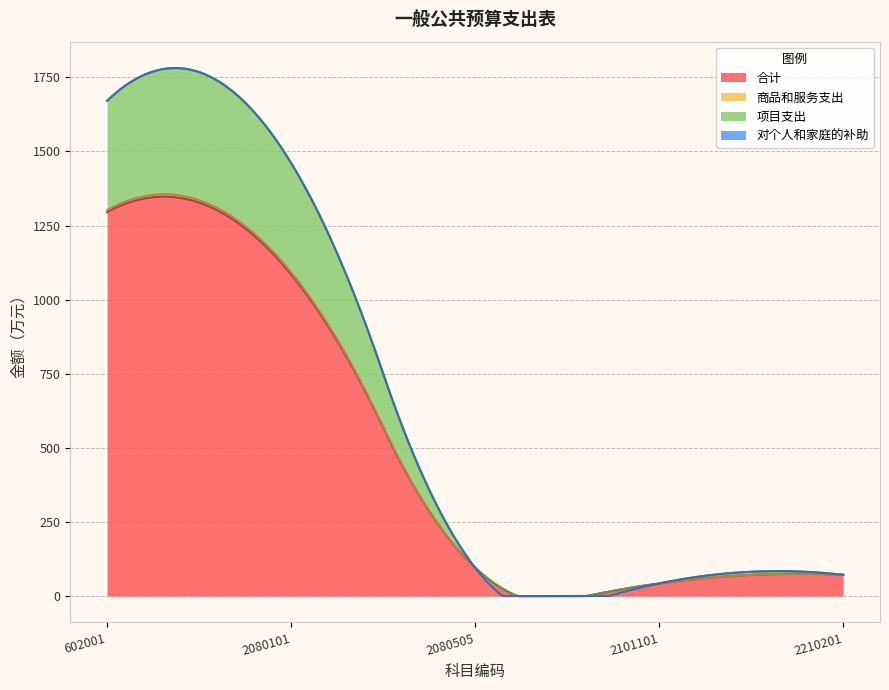

What is the total value across all series at 2080505?

95.5